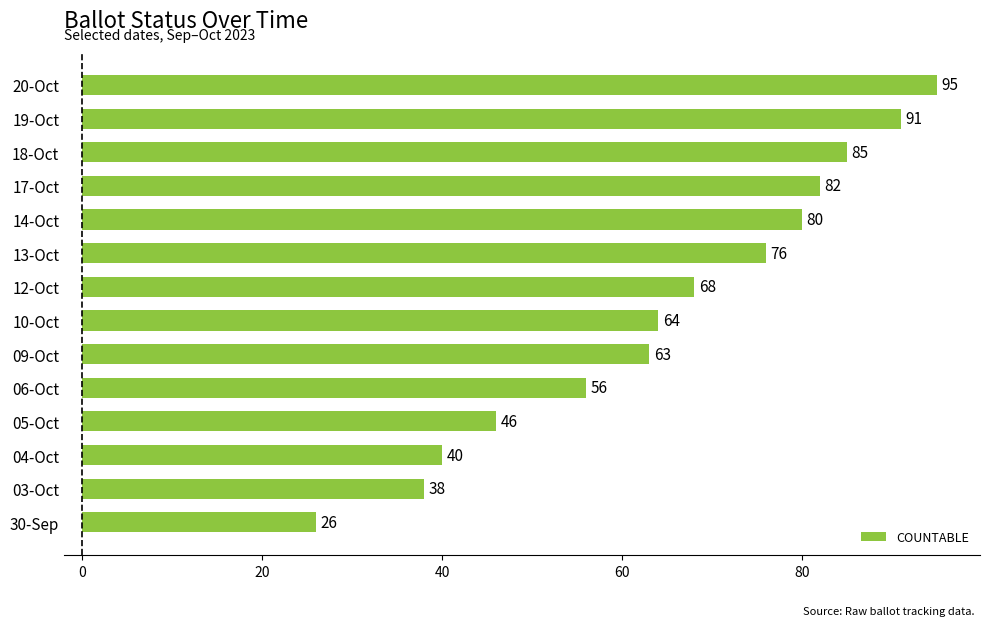

List the labels in order of value, largest first.

20-Oct, 19-Oct, 18-Oct, 17-Oct, 14-Oct, 13-Oct, 12-Oct, 10-Oct, 09-Oct, 06-Oct, 05-Oct, 04-Oct, 03-Oct, 30-Sep